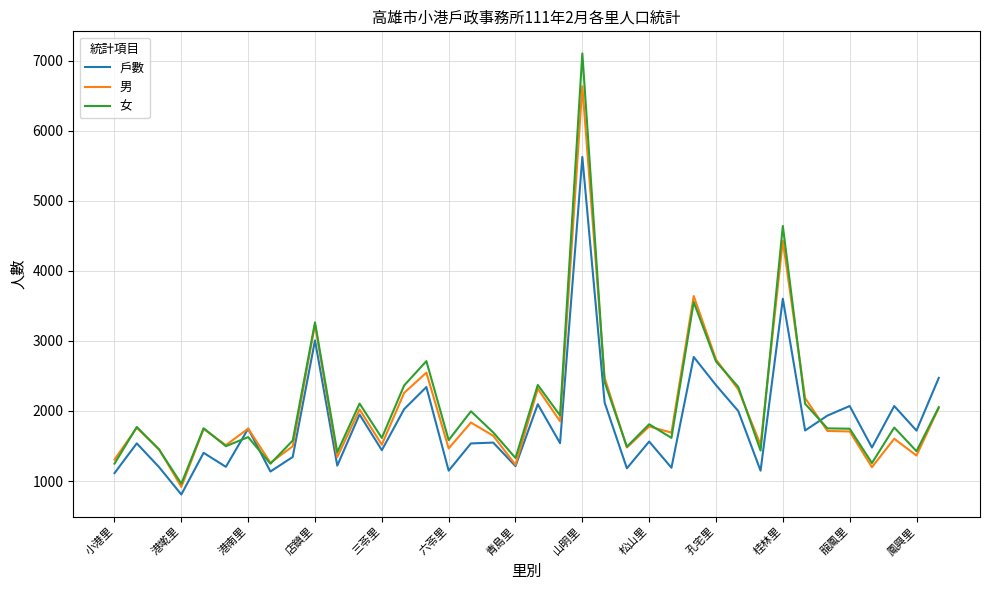

Which series has the widest spread of values?

女